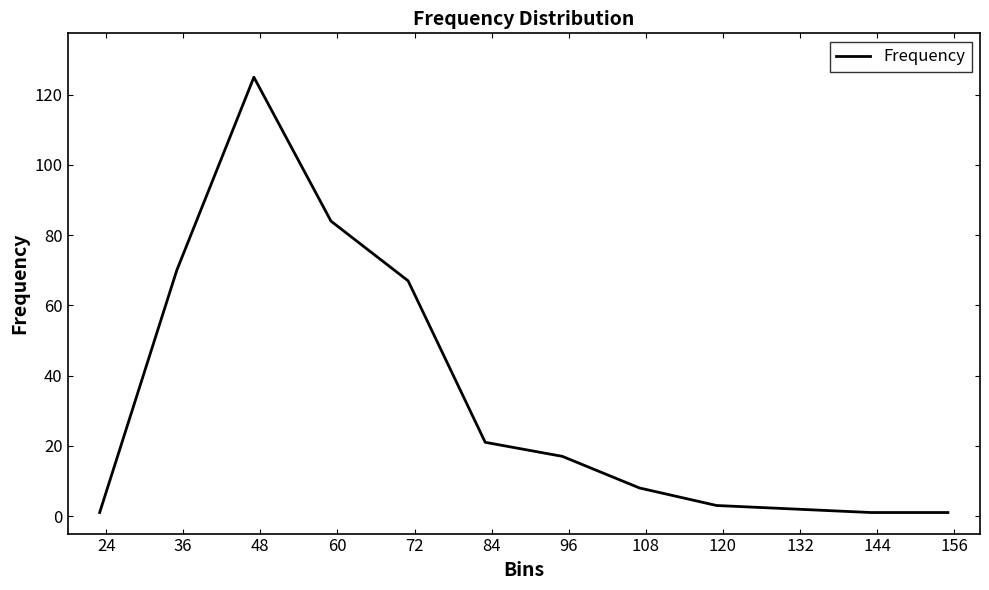

What is the difference between the maximum and minimum values?

124